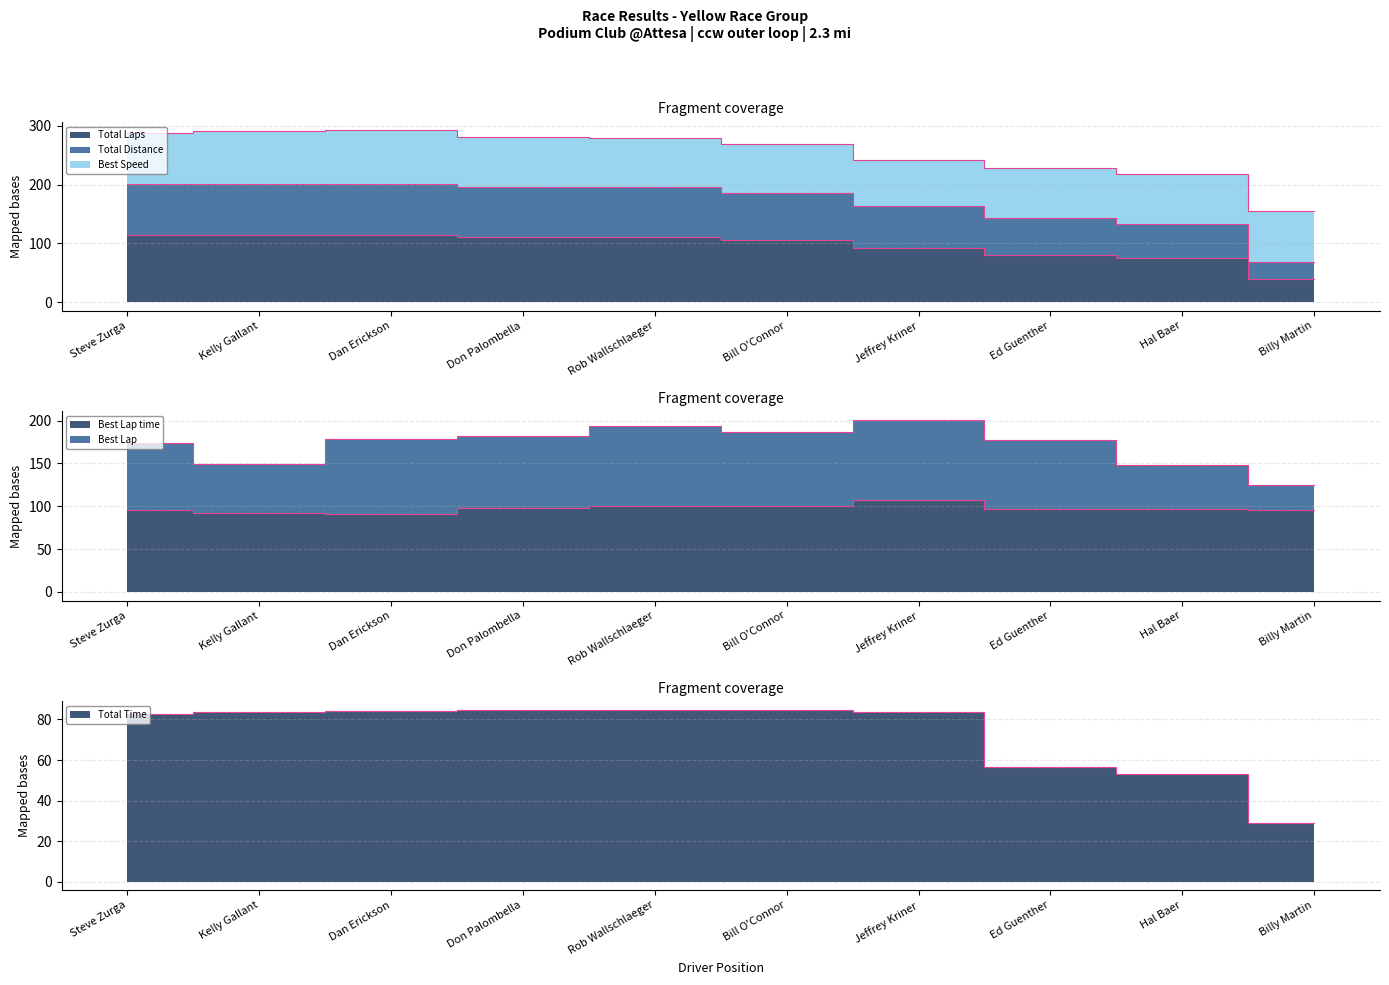

The value of Total Time at Bill O'Connor is 84.8. True or false?

True